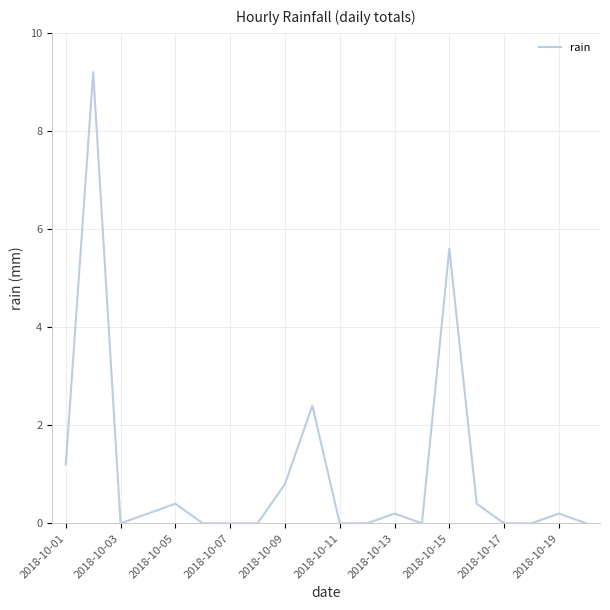

What is the difference between the maximum and minimum values?

9.2